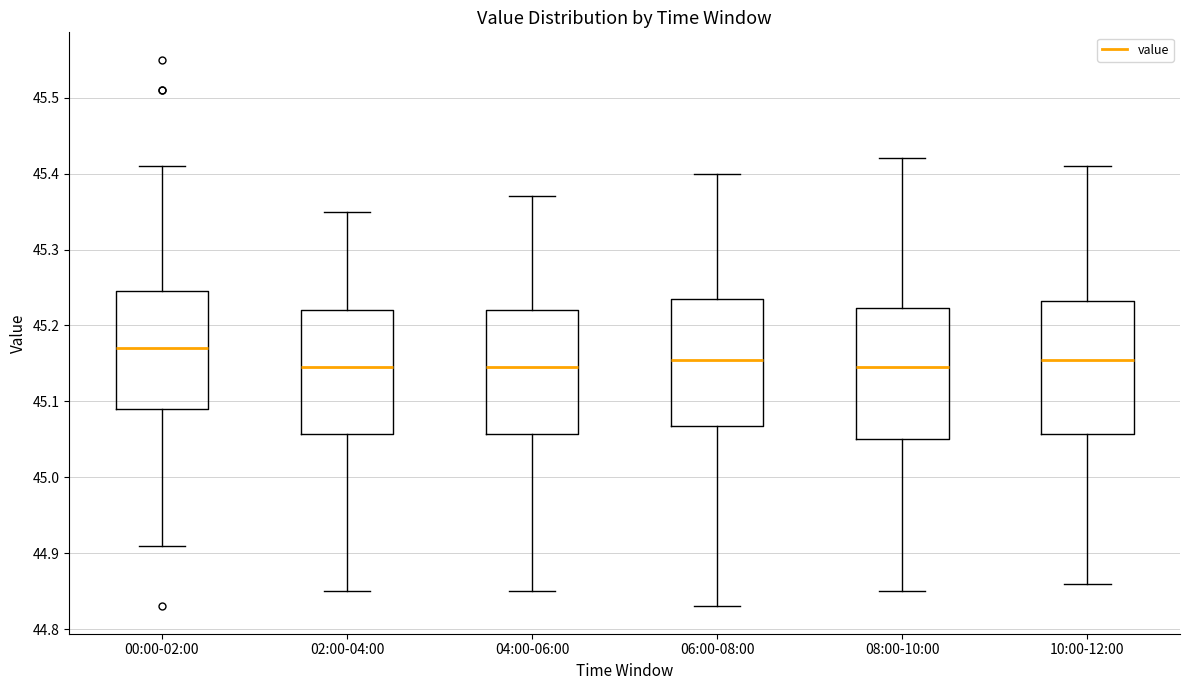

Reading left to right, read every box against the y-axis: the position of its median line, the range the box covers, and the ends of its whiskers. The values are not printed on the chart, so give them approximately, as read against the axis.

00:00-02:00: median 45.17, box 45.09 to 45.25, whiskers 44.91 to 45.41
02:00-04:00: median 45.15, box 45.06 to 45.22, whiskers 44.85 to 45.35
04:00-06:00: median 45.15, box 45.06 to 45.22, whiskers 44.85 to 45.37
06:00-08:00: median 45.16, box 45.07 to 45.24, whiskers 44.83 to 45.40
08:00-10:00: median 45.15, box 45.05 to 45.22, whiskers 44.85 to 45.42
10:00-12:00: median 45.16, box 45.06 to 45.23, whiskers 44.86 to 45.41